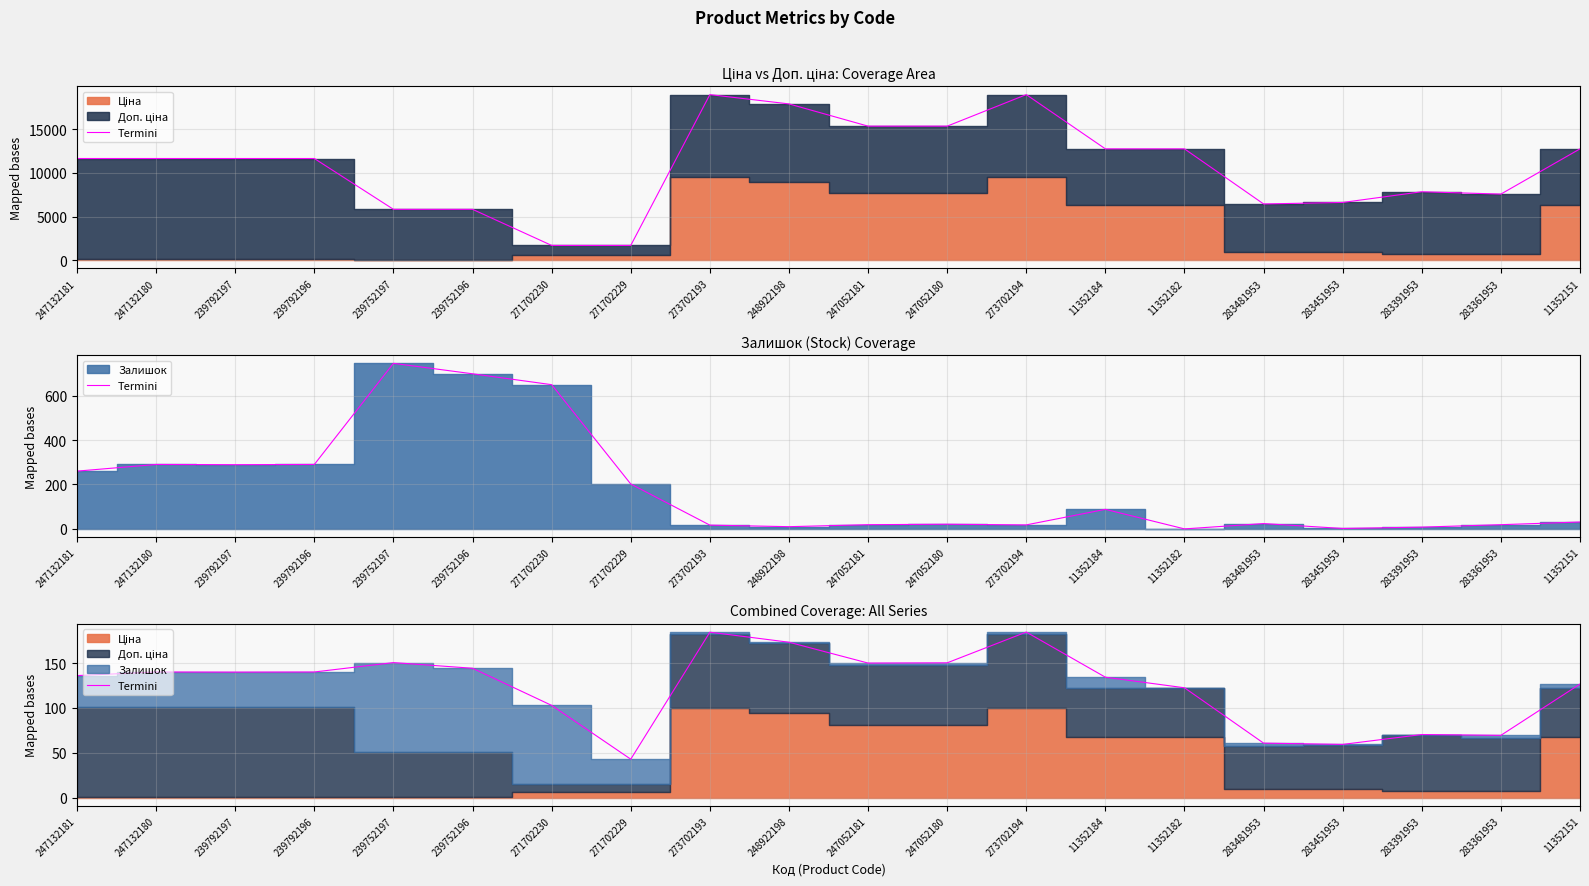

How many lines are shown in the chart?

1